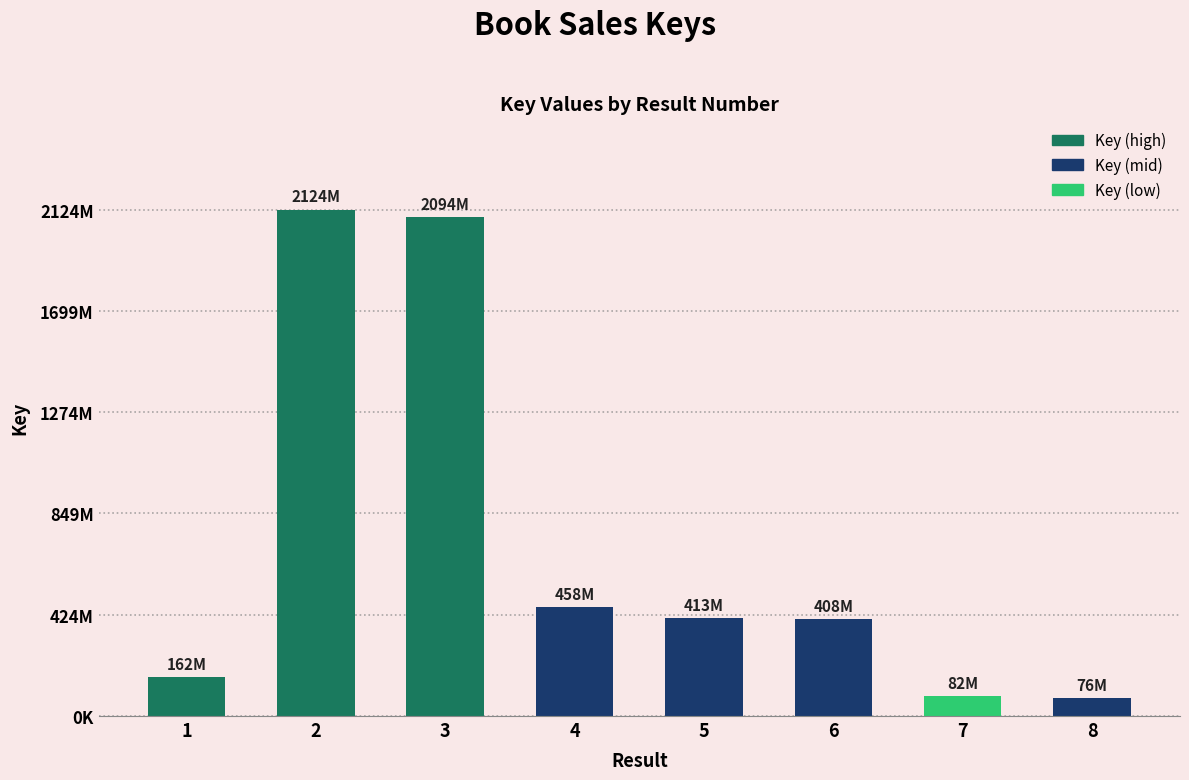

Where does the data first go above 412645388?

2